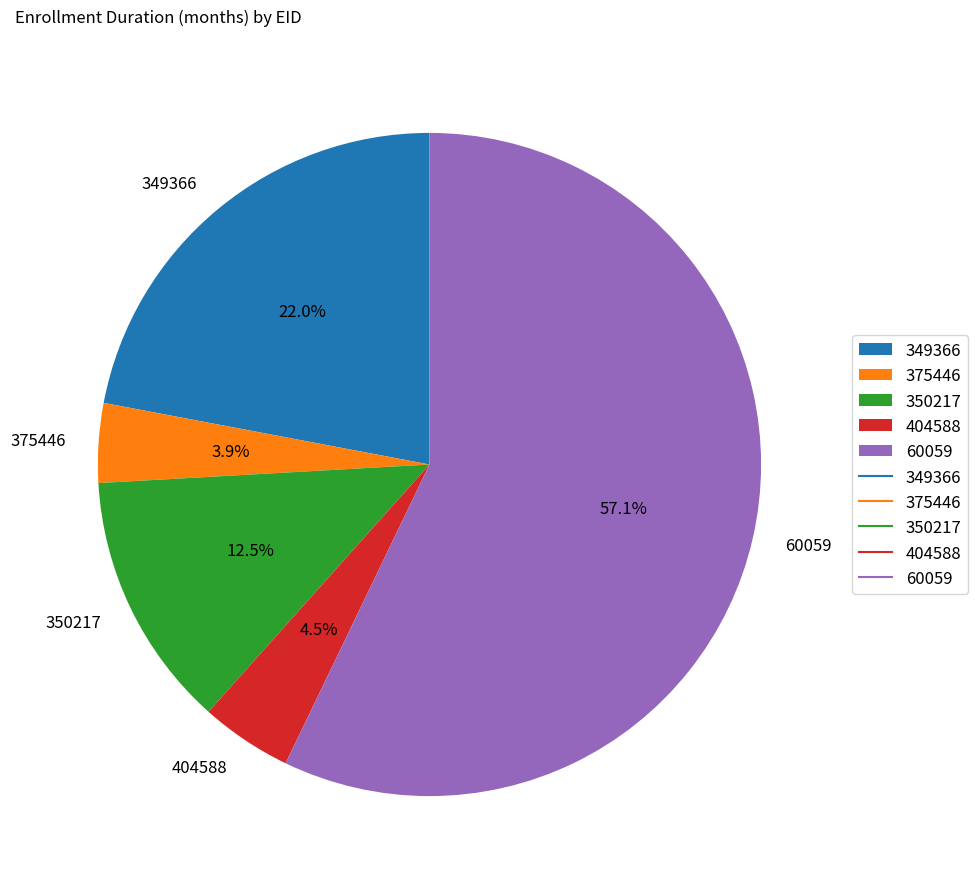

To the nearest percent, what is the combined percentage of 349366 and 404588?

26%